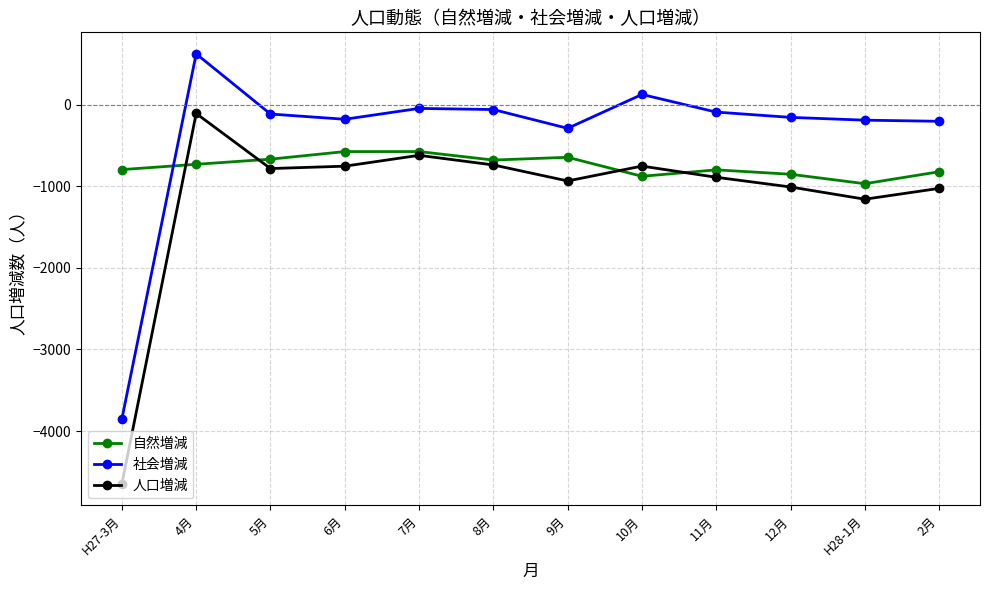

Between which two adjacent categories do 自然増減 and 社会増減 first intersect?

H27-3月 and 4月